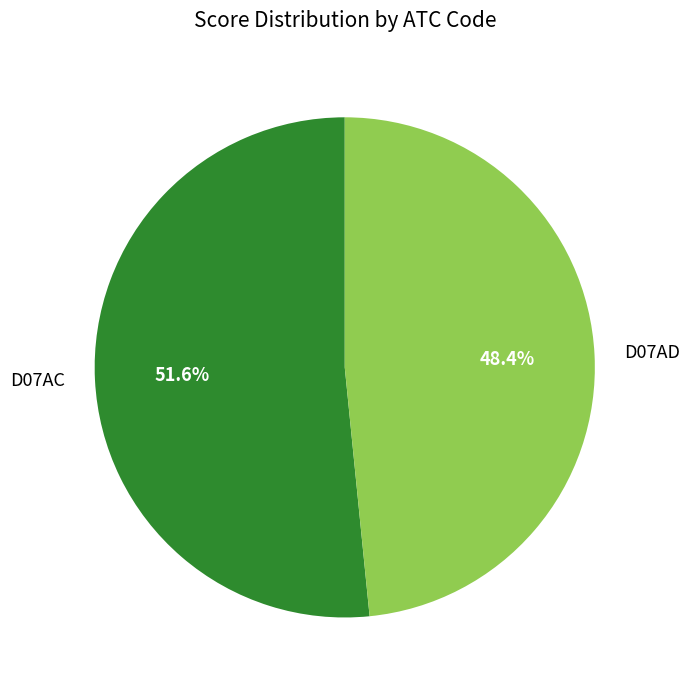

True or false: D07AC accounts for 52% of the total.

True